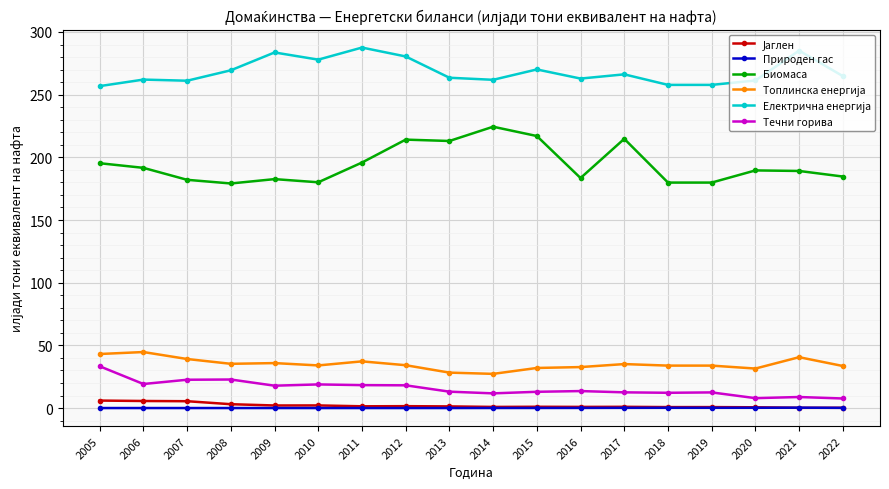

True or false: Течни горива and Природен гас intersect in this chart.

False